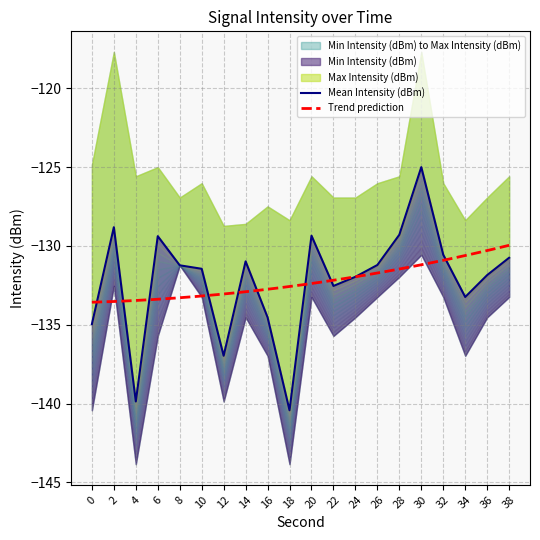

At 36, list the series in order from smallest to largest.

Min Intensity (dBm), Mean Intensity (dBm), Max Intensity (dBm)